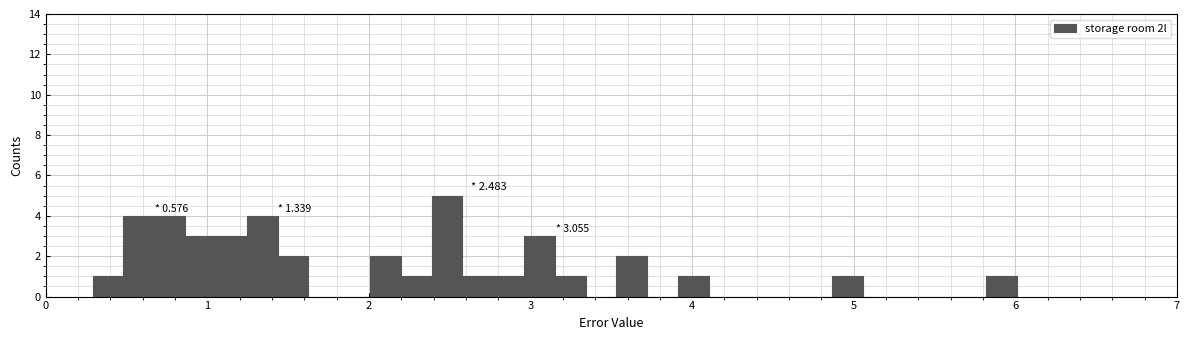

Read against the x-axis, roughly where is the centre of the tallest bar?

2.5